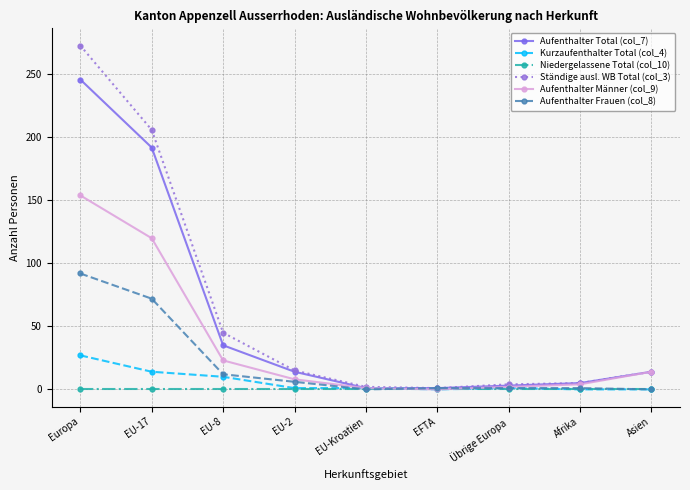

Is the value of Aufenthalter Männer (col_9) at EU-17 greater than the value of Kurzaufenthalter Total (col_4) at Asien?

Yes